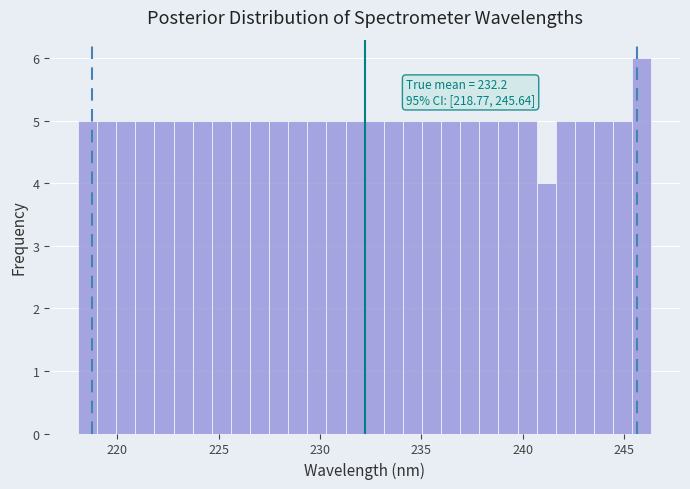

Around what value on the x-axis is the tallest bar? Give the approximate position of its centre, as read against the axis.

246.0